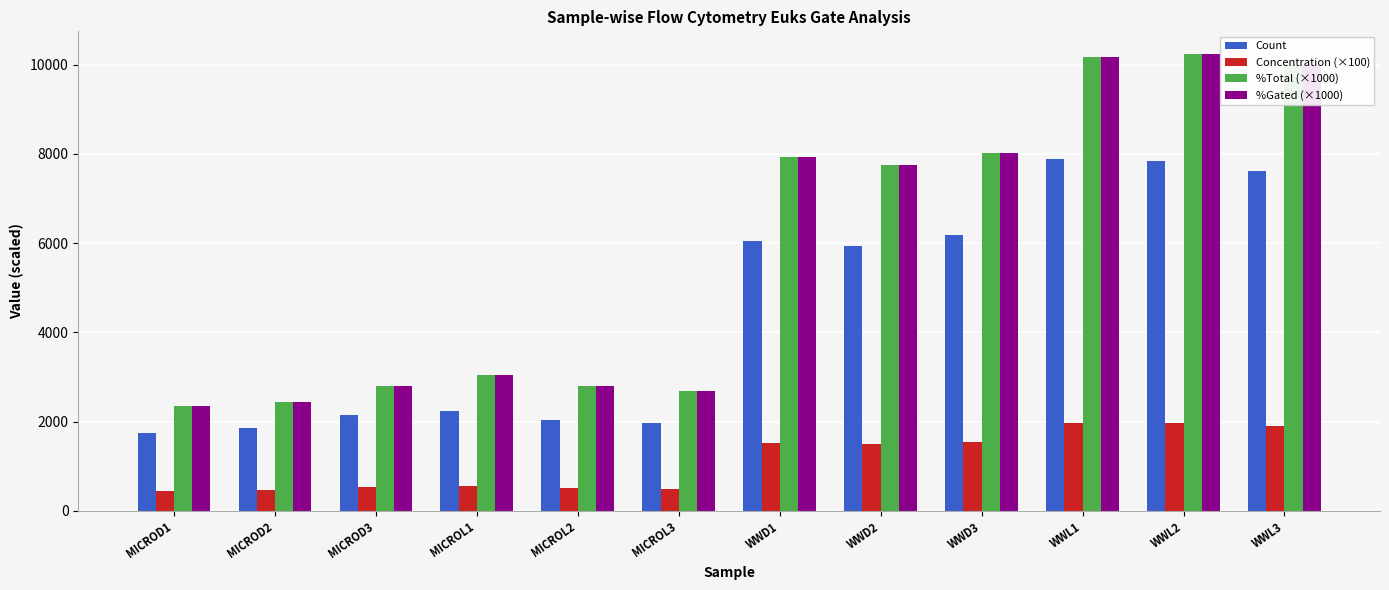

What is the spread (max minus min) of values at WWL3?

8088.8